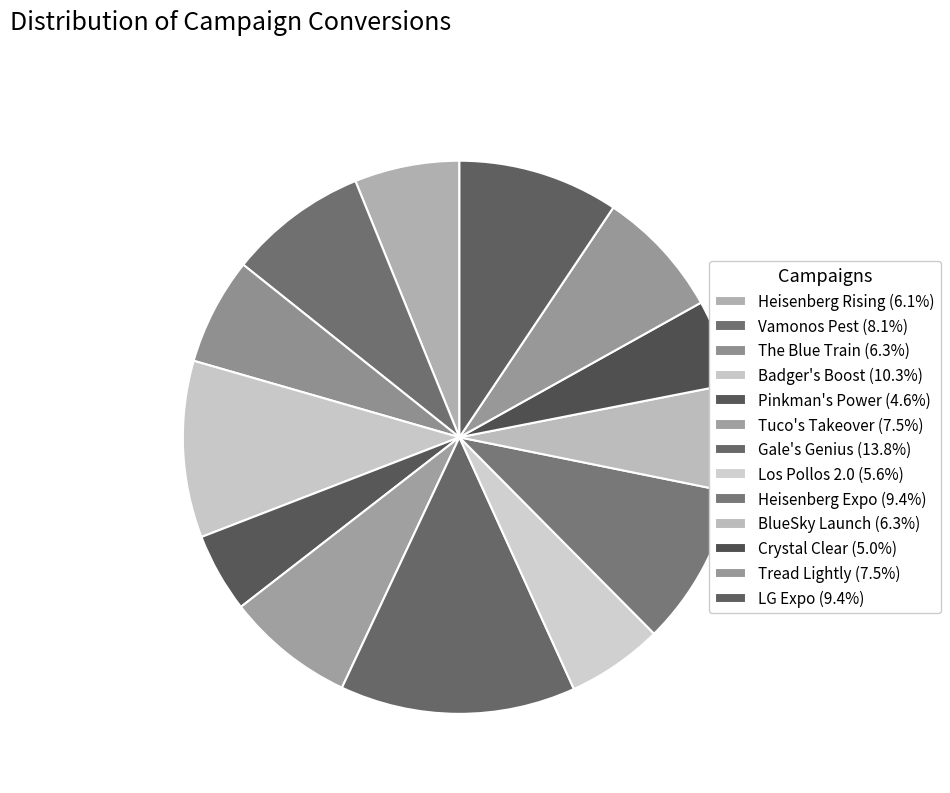

Count the number of slices in the pie.

13